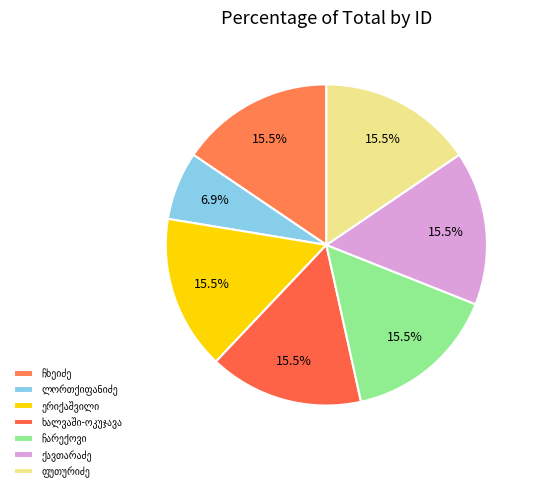

What is the ratio of the value at ე. ვ. ხალვაში-ოკუჯავა to the value at დავით მელიტონის ძე ჩხეიძე (დია ჩიანელი)?

1.0